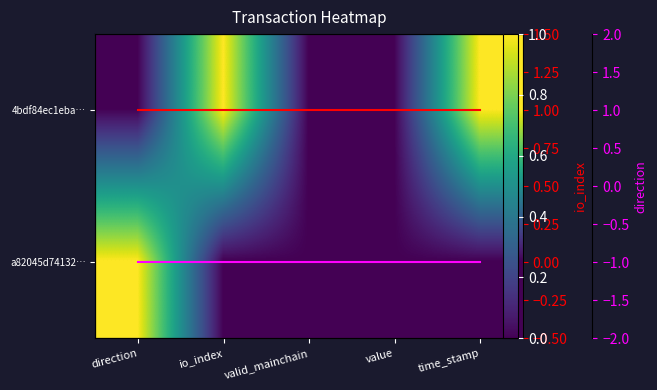

The direction series shows -1 at time_stamp. True or false?

True